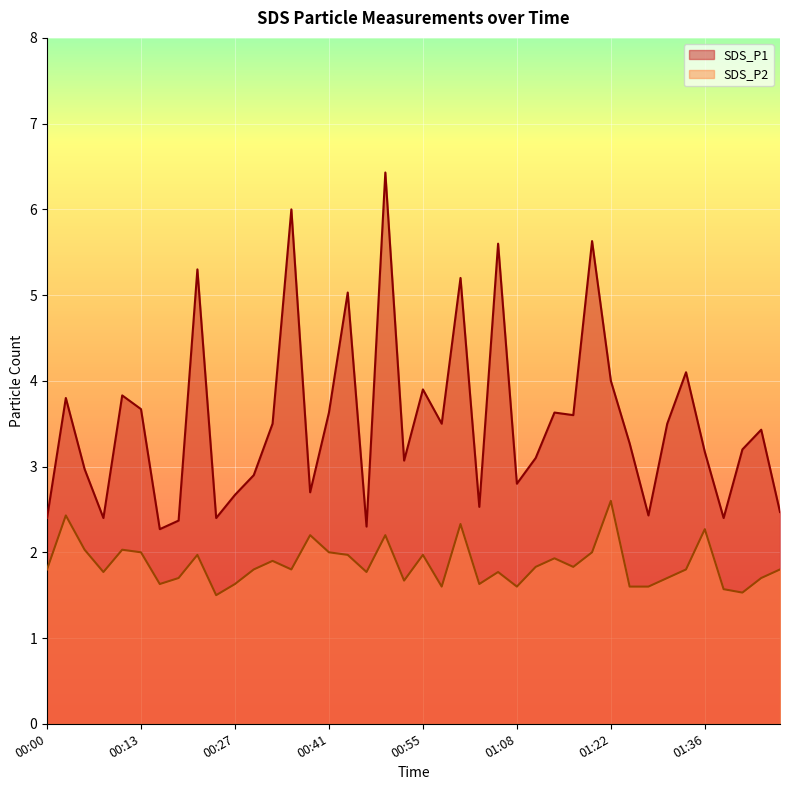

What is the smallest value displayed?

1.5